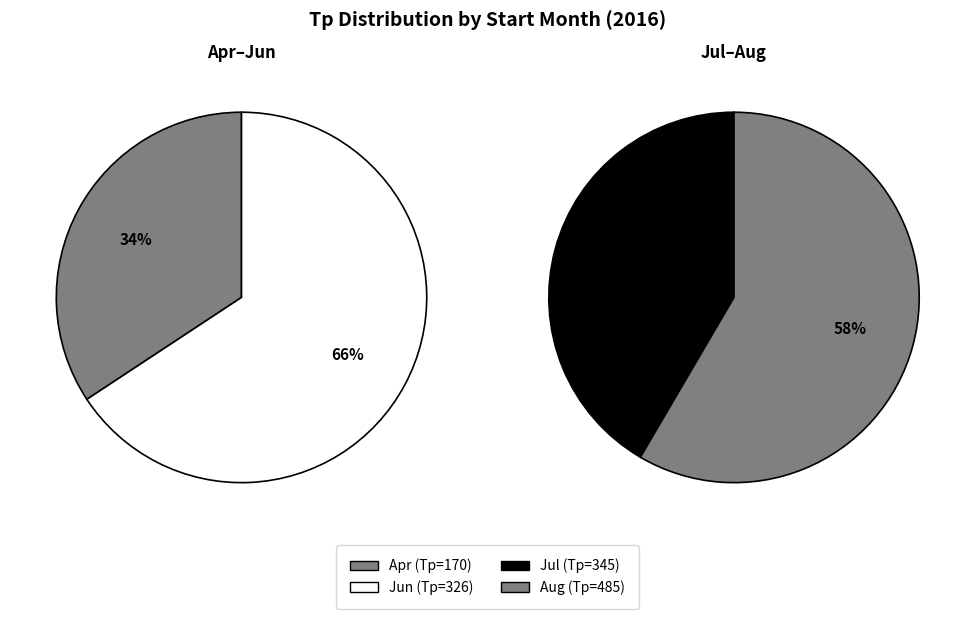

Which slice is the largest?

485